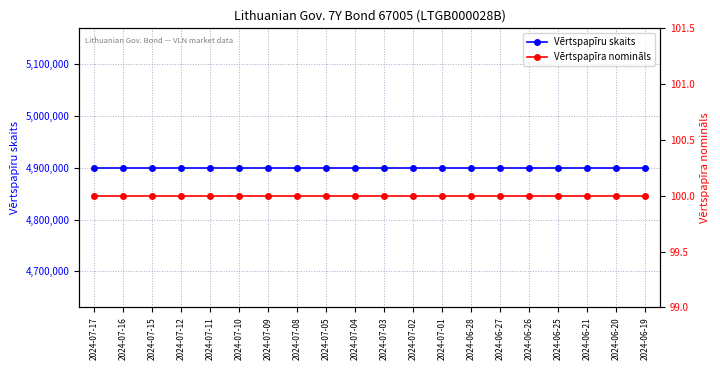

Which series has the widest spread of values?

Vērtspapīru skaits